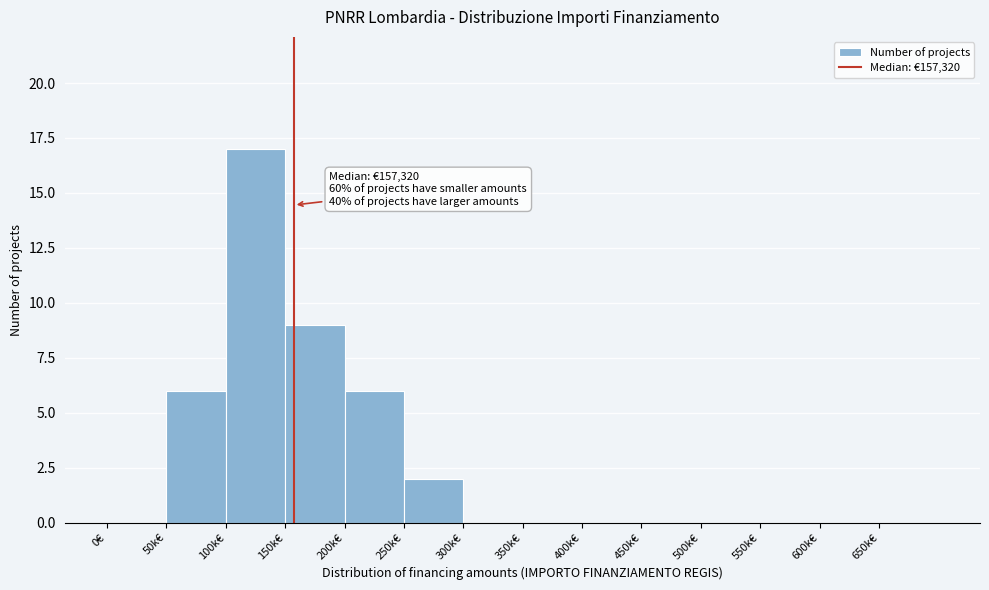

Reading right to left, list all the values displayed in this chart.

650k€=0	600k€=0	550k€=0	500k€=0	450k€=0	400k€=0	350k€=0	300k€=0	250k€=2	200k€=6	150k€=9	100k€=17	50k€=6	0€=0